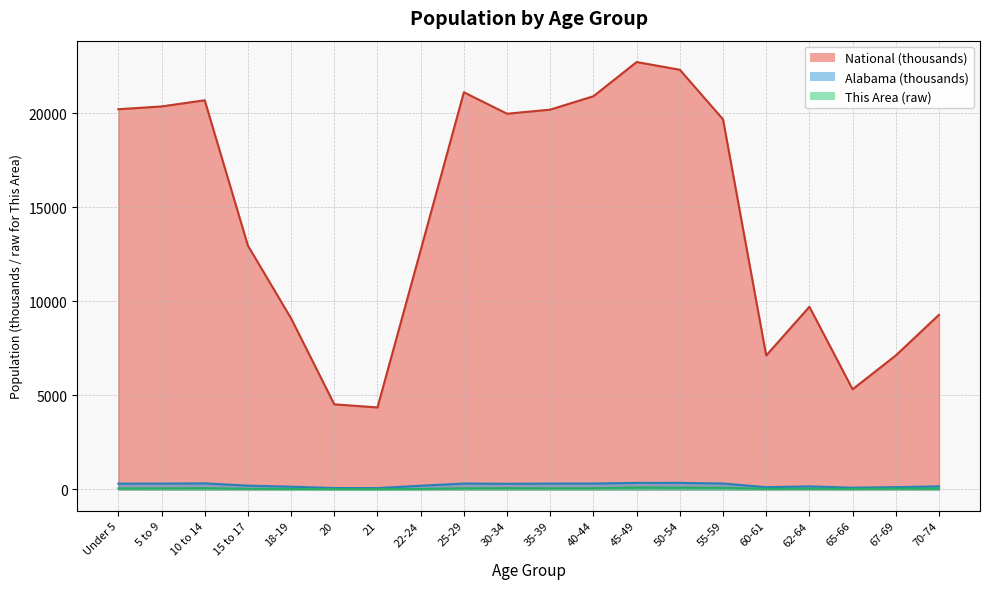

What is the label of the 7th point from the left?

21